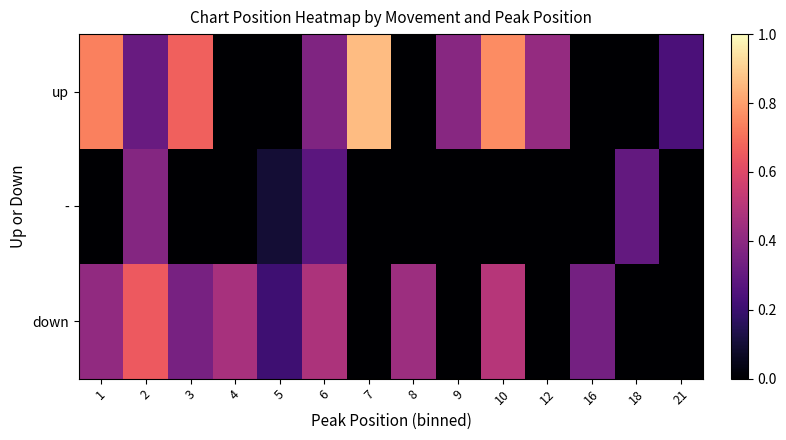

Reading left to right, what are all the values shown in this chart?

up: 1=0.7	2=0.3	3=0.7	4=0.0	5=0.0	6=0.4	7=0.9	8=0.0	9=0.4	10=0.8	12=0.4	16=0.0	18=0.0	21=0.2
-: 1=0.0	2=0.4	3=0.0	4=0.0	5=0.1	6=0.3	7=0.0	8=0.0	9=0.0	10=0.0	12=0.0	16=0.0	18=0.3	21=0.0
down: 1=0.4	2=0.7	3=0.3	4=0.5	5=0.2	6=0.5	7=0.0	8=0.4	9=0.0	10=0.5	12=0.0	16=0.3	18=0.0	21=0.0